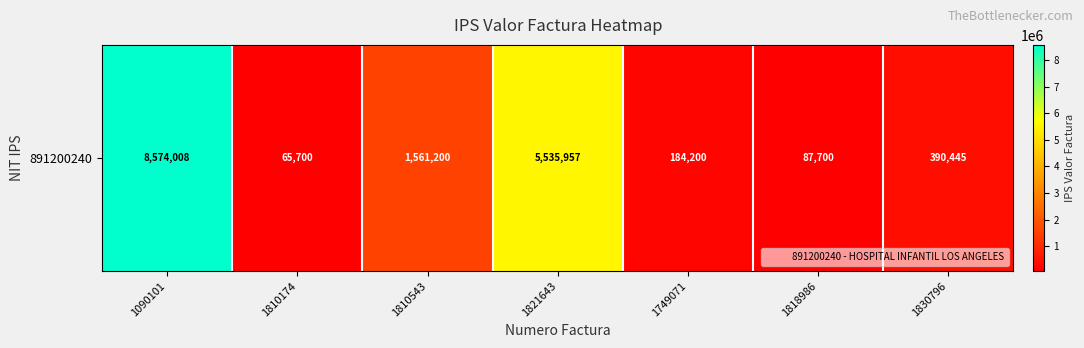

What is the average value?

2342744